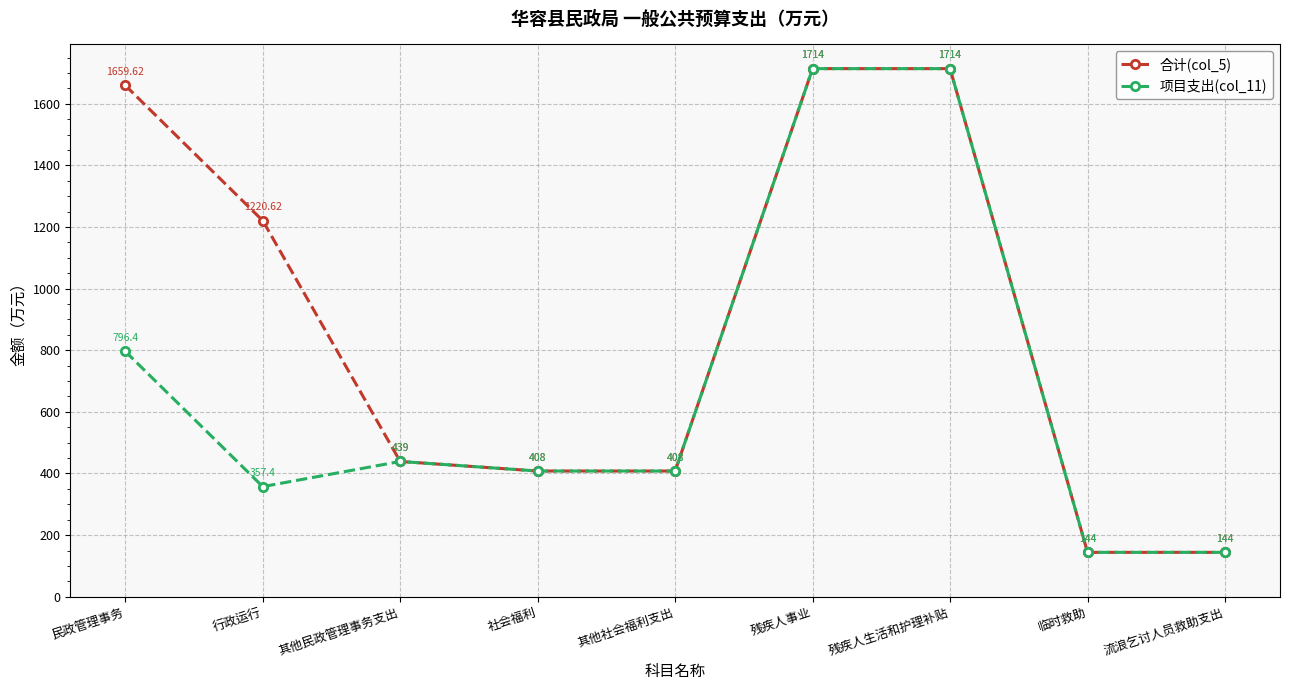

What is the total value across all series at 民政管理事务?

2456.0